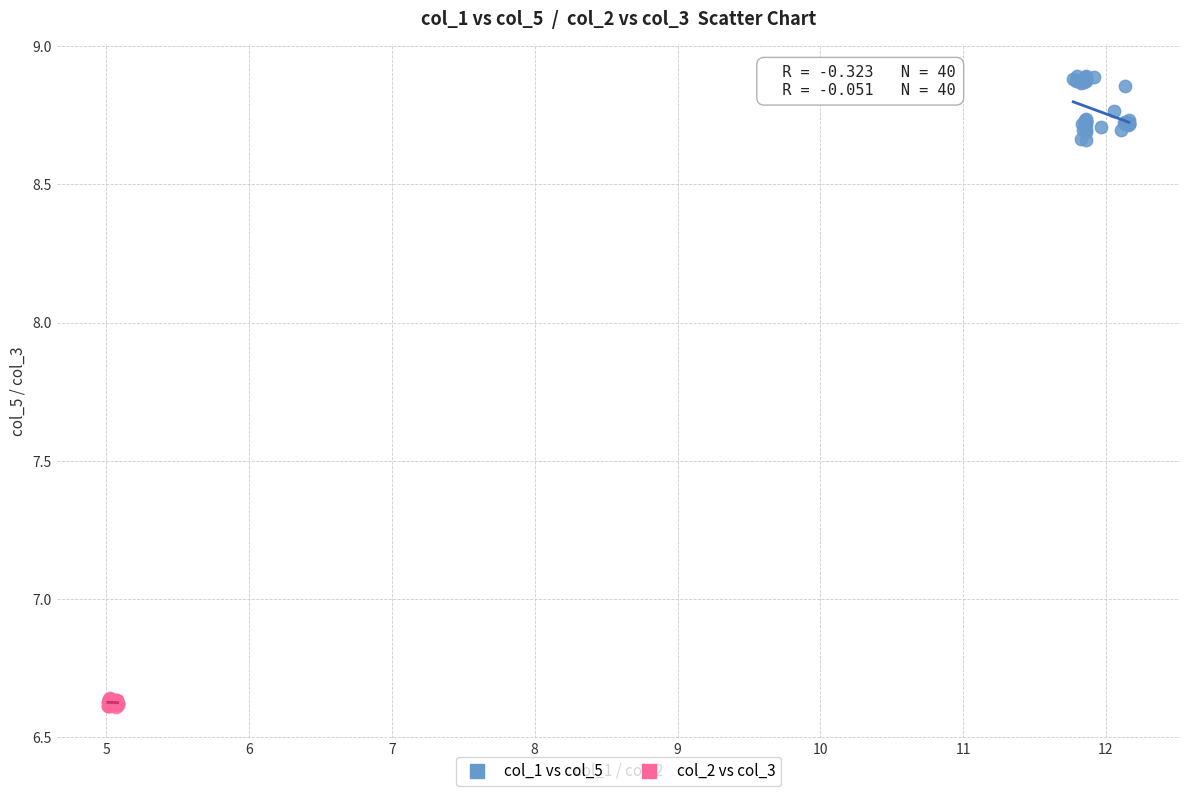

Which series has the widest spread of Y values?

col_1 vs col_5